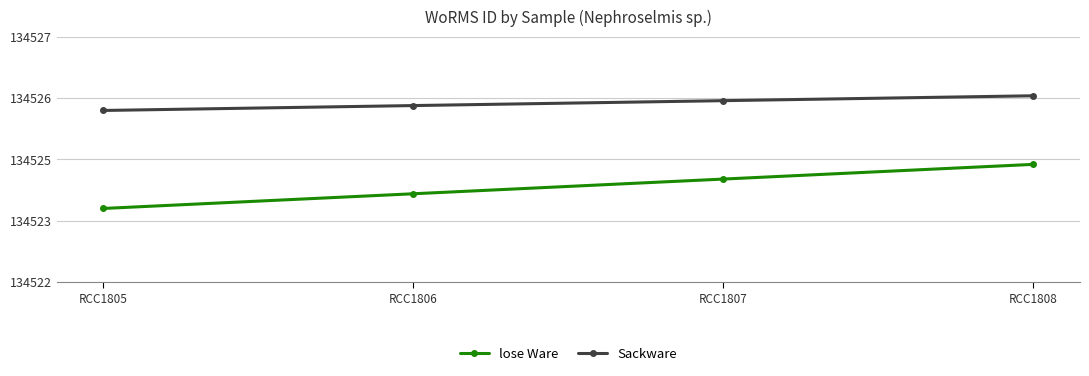

Which category has the lowest value across all series?

RCC1805